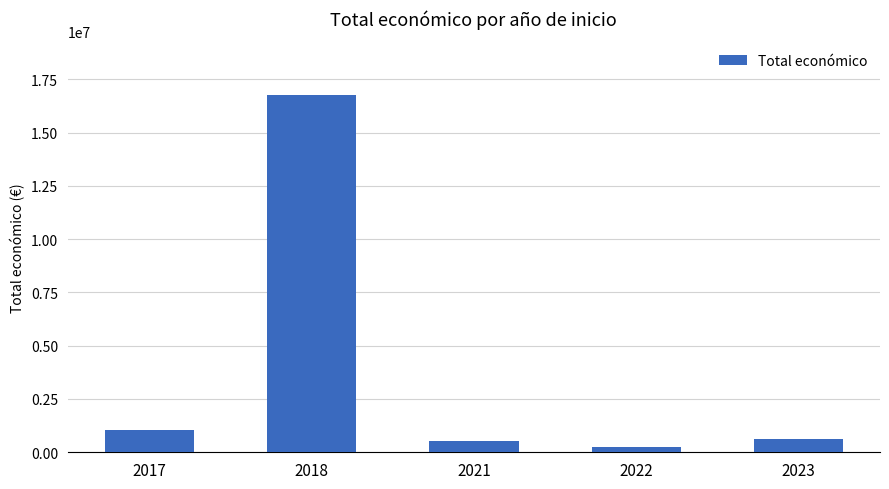

What is the ratio of the value at 2023 to the value at 2017?

0.6